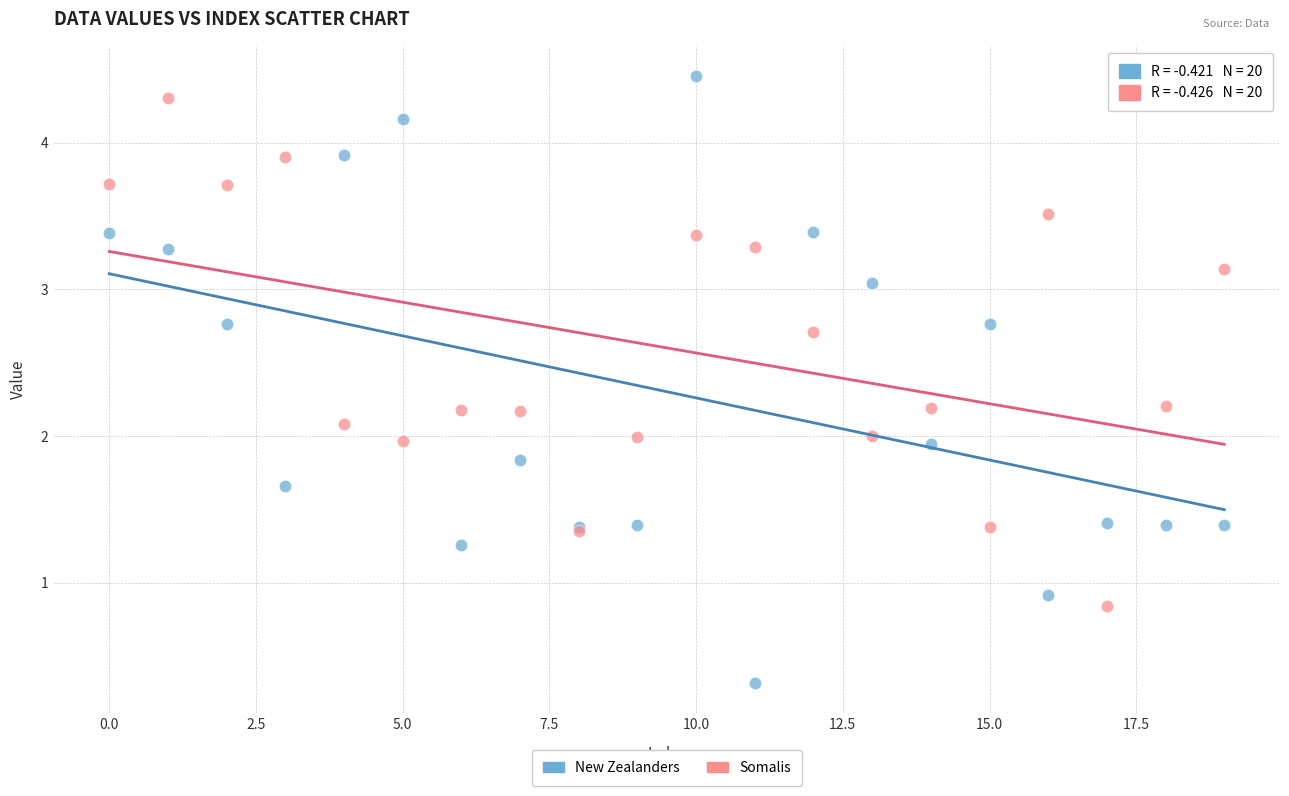

Which series has the largest Y range (max minus min)?

New Zealanders